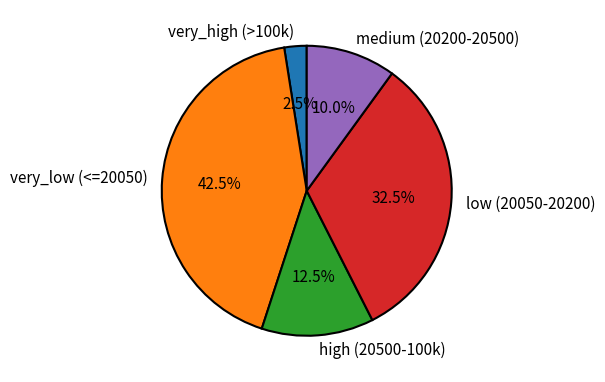

Is there any slice that represents more than half of the pie?

No